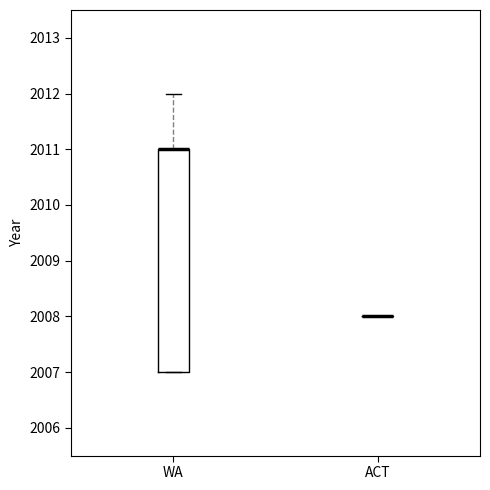

Which box is the tallest, from its lower edge to its upper edge?

WA